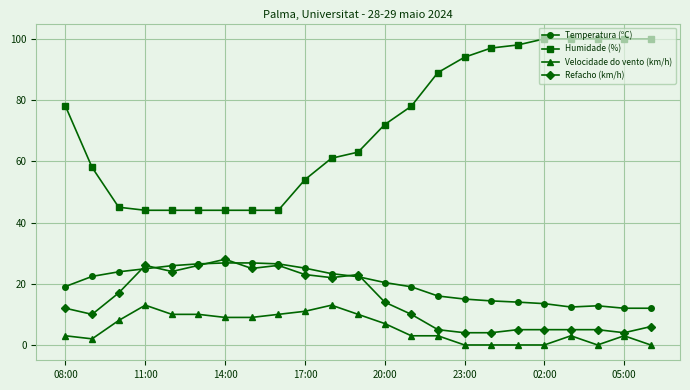

What is the average value of the Refacho (km/h) series?

14.3